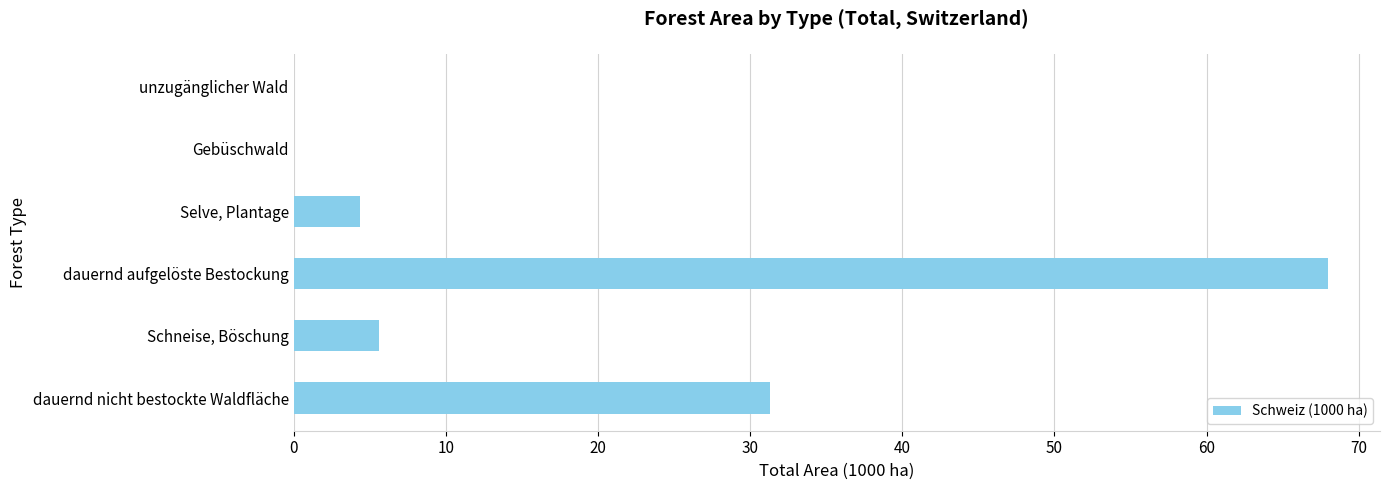

Which category has the highest value across all series?

dauernd aufgelöste Bestockung